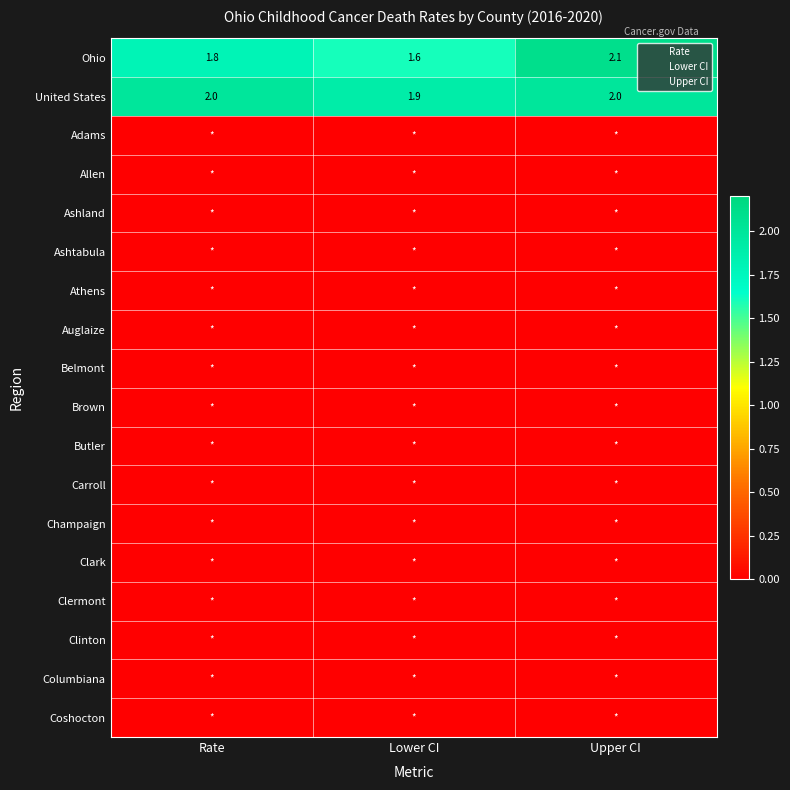

What is the average value of the United States series?

2.0